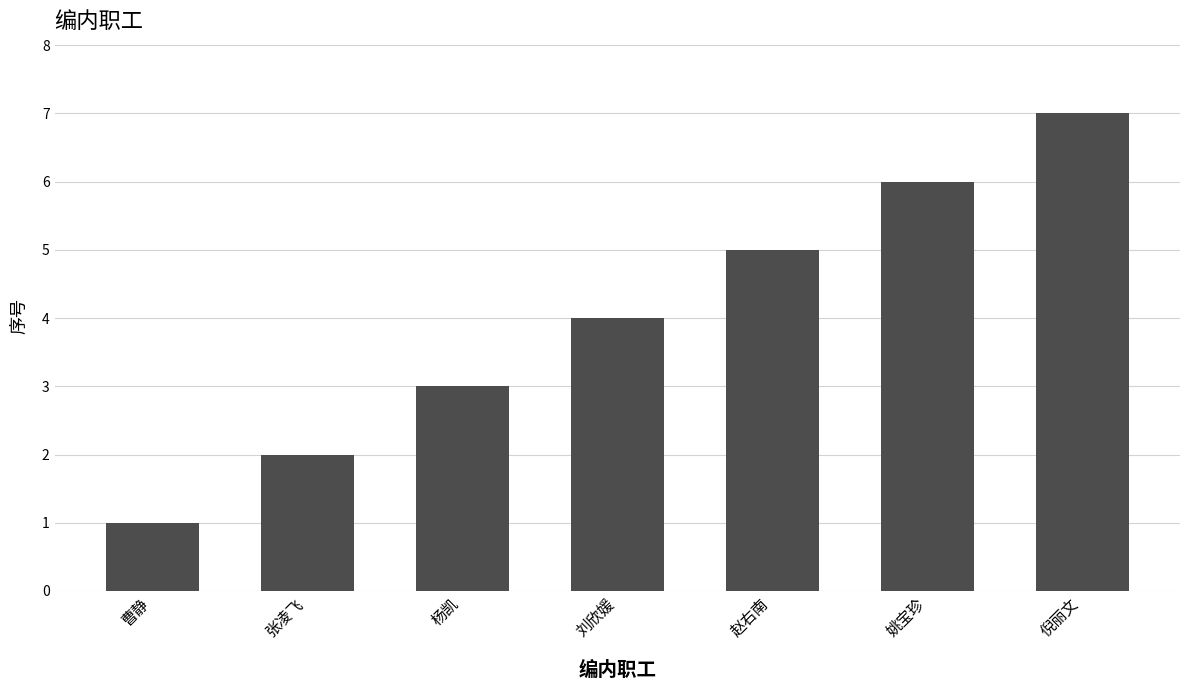

What is the difference between the values at 杨凯 and 赵右南?

2